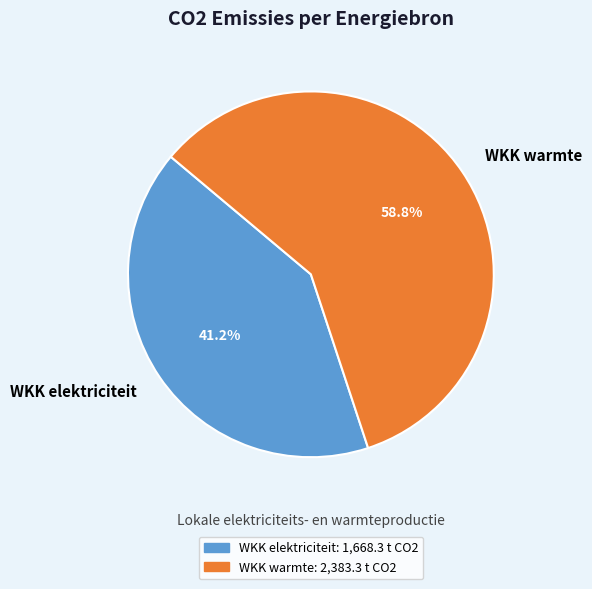

Count the number of slices in the pie.

2